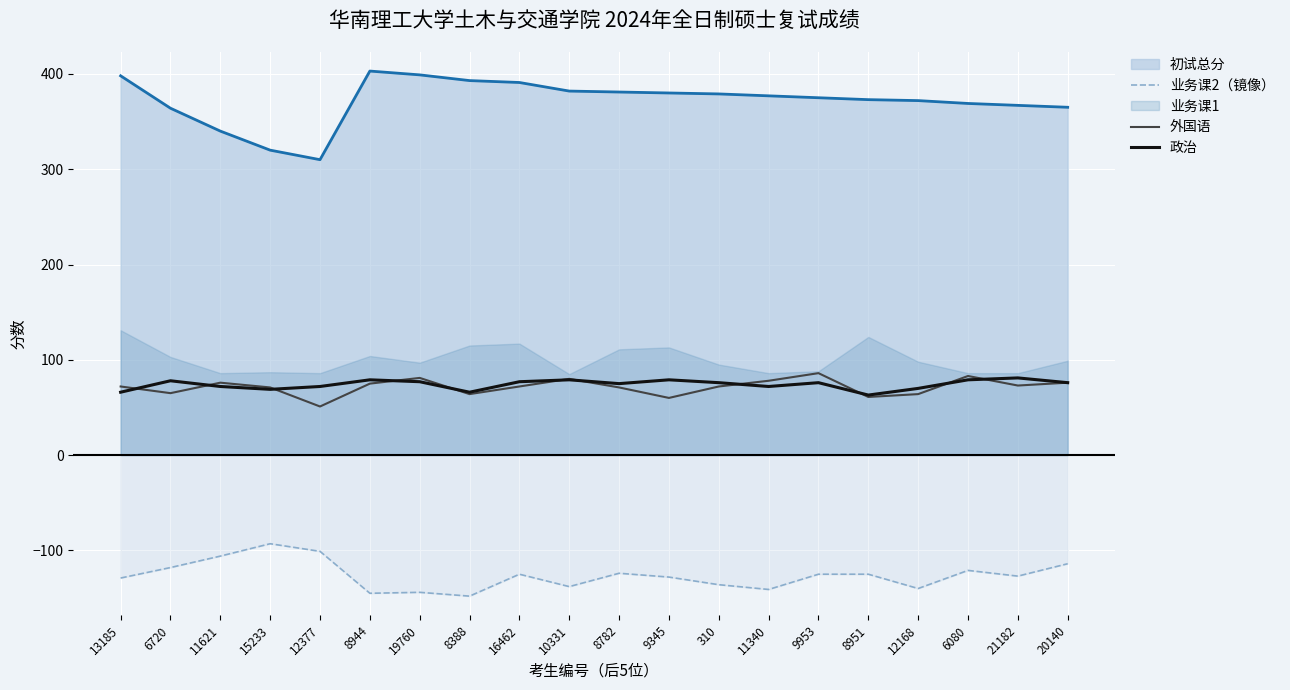

Between 16462 and 310, which is larger?

16462